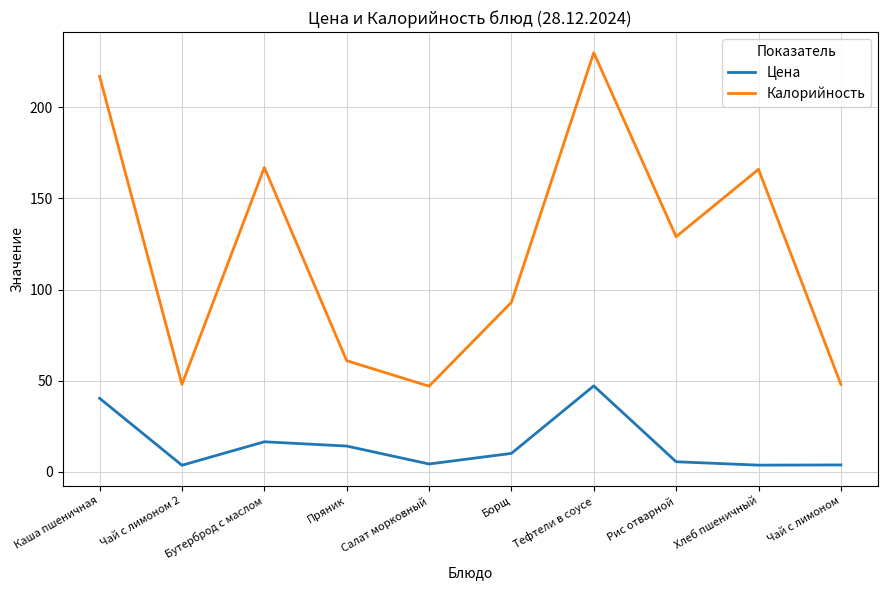

How many lines are shown in the chart?

2